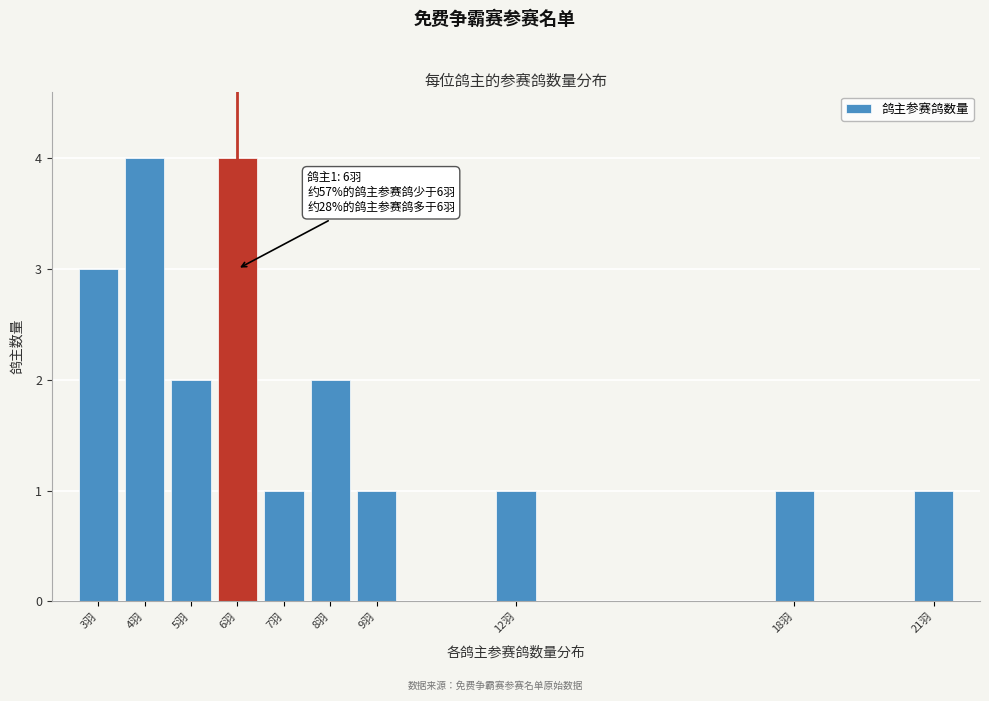

Reading right to left, list all the values displayed in this chart.

21羽=1	18羽=1	12羽=1	9羽=1	8羽=2	7羽=1	6羽=4	5羽=2	4羽=4	3羽=3